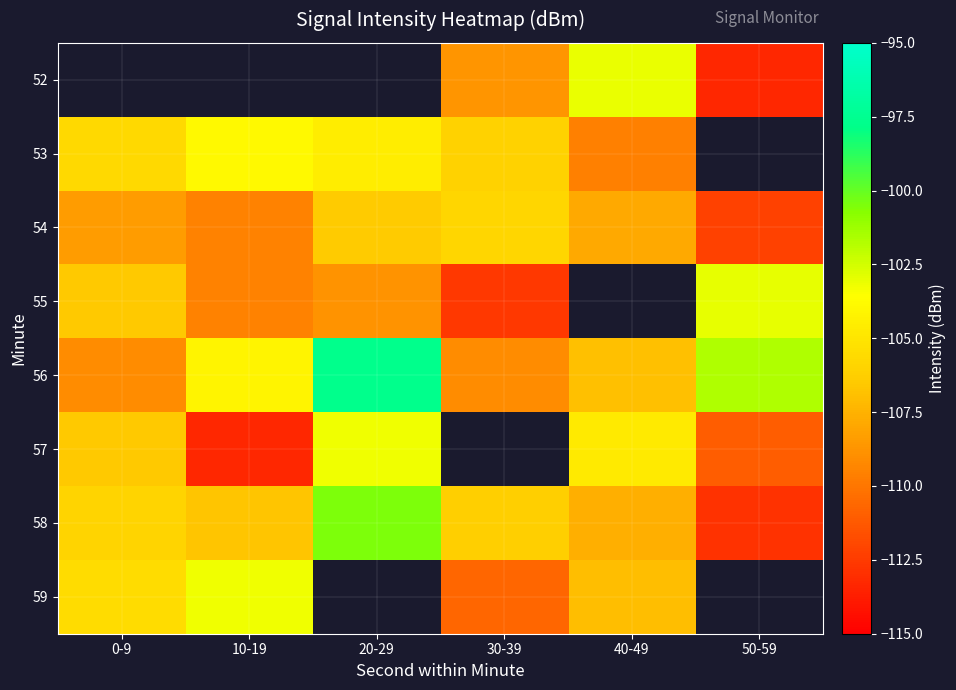

Between 0-9 and 30-39, which is larger?

30-39